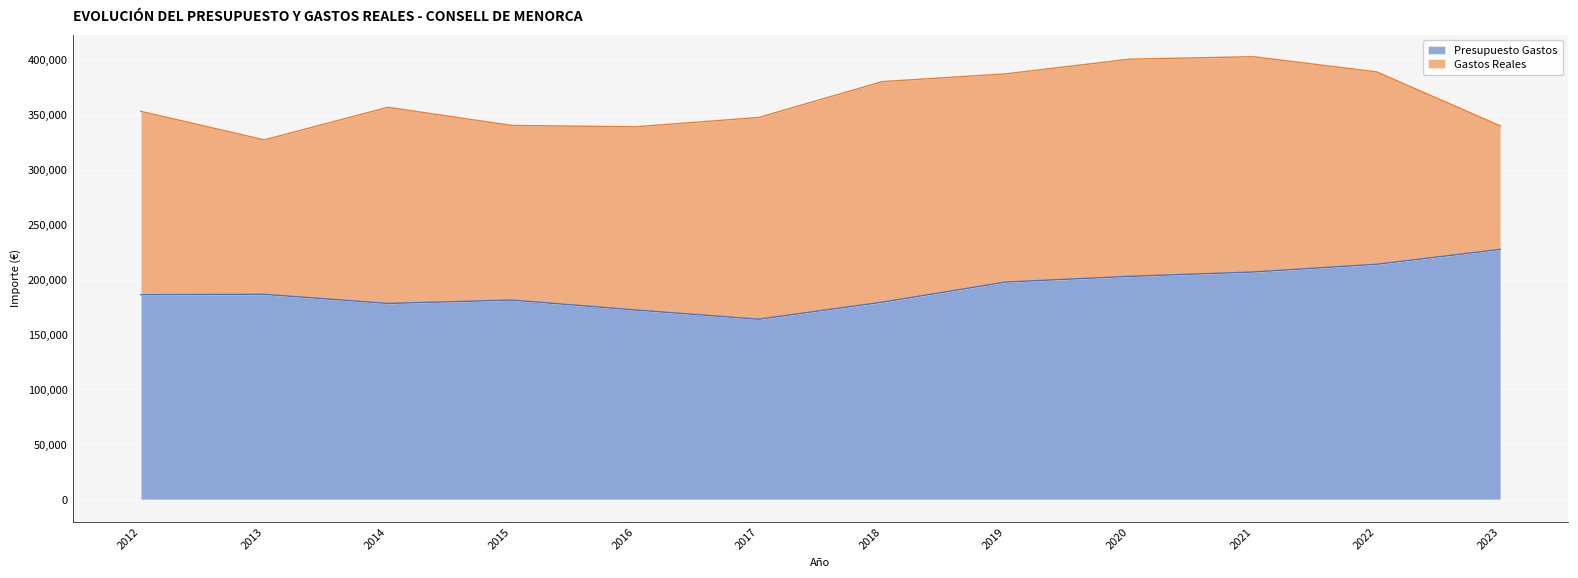

Rank the categories by value from highest to lowest.

2023, 2022, 2021, 2020, 2019, 2013, 2012, 2015, 2018, 2014, 2016, 2017